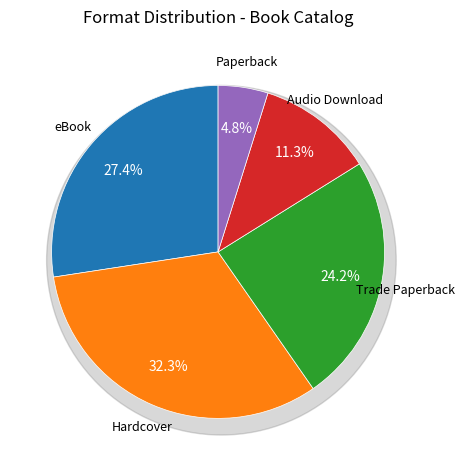

Combined, what portion of the pie is Hardcover and Paperback?

37.1%